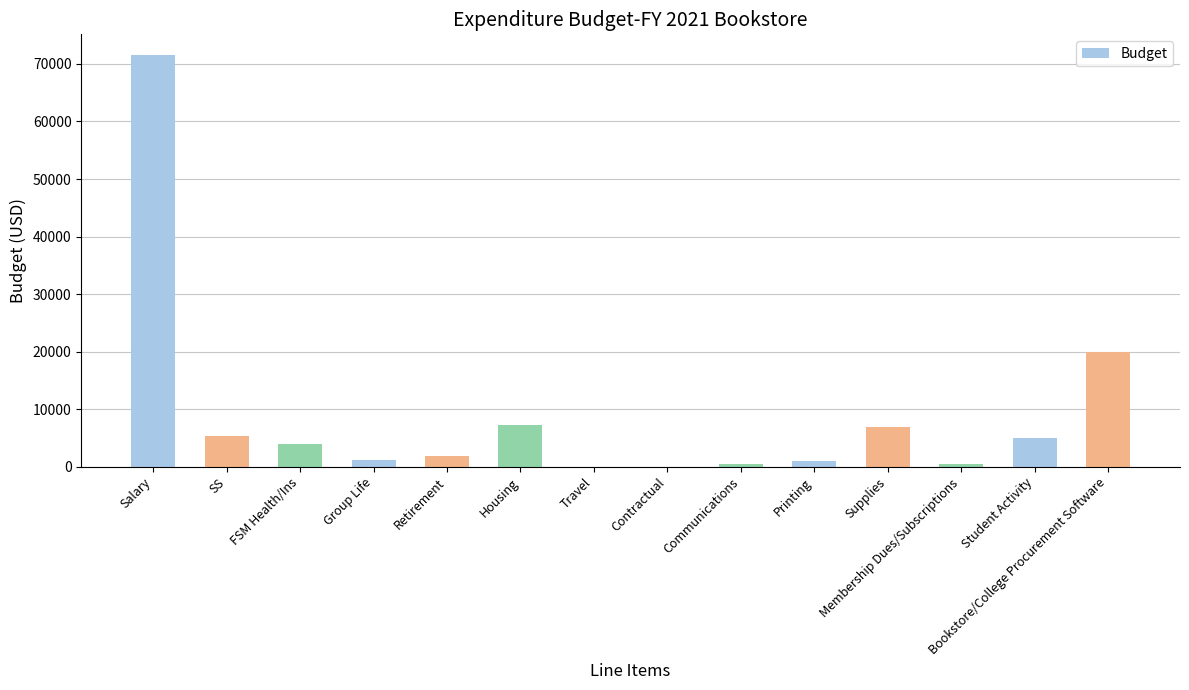

The chart shows a value of 20000.0 at Bookstore/College Procurement Software. True or false?

True